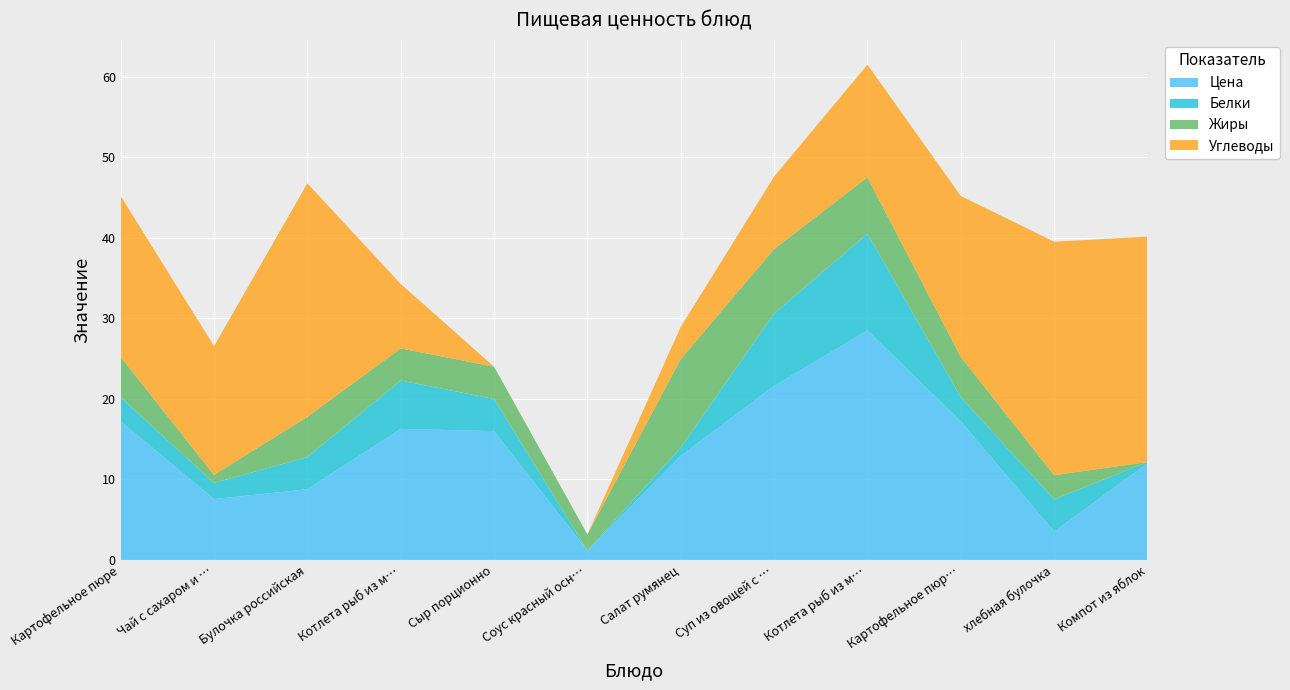

Reading left to right, list all the values displayed in this chart.

Цена: 17.2	7.6	8.8	16.3	16.0	1.2	12.9	21.6	28.5	17.2	3.5	12.0
Белки: 3.0	2.0	4.0	6.0	4.0	0.0	1.0	9.0	12.0	3.0	4.0	0.2
Жиры: 5.0	1.0	5.0	4.0	4.0	2.0	11.0	8.0	7.0	5.0	3.0	0.0
Углеводы: 20.0	16.0	29.0	8.0	0.0	0.0	4.0	9.0	14.0	20.0	29.0	28.0